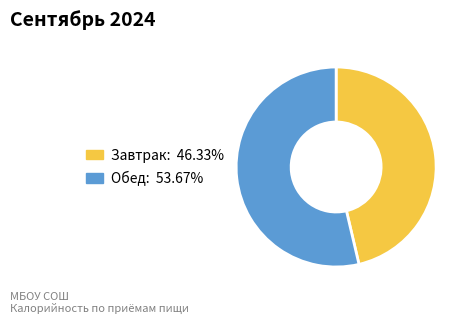

Does any single category account for the majority?

Yes